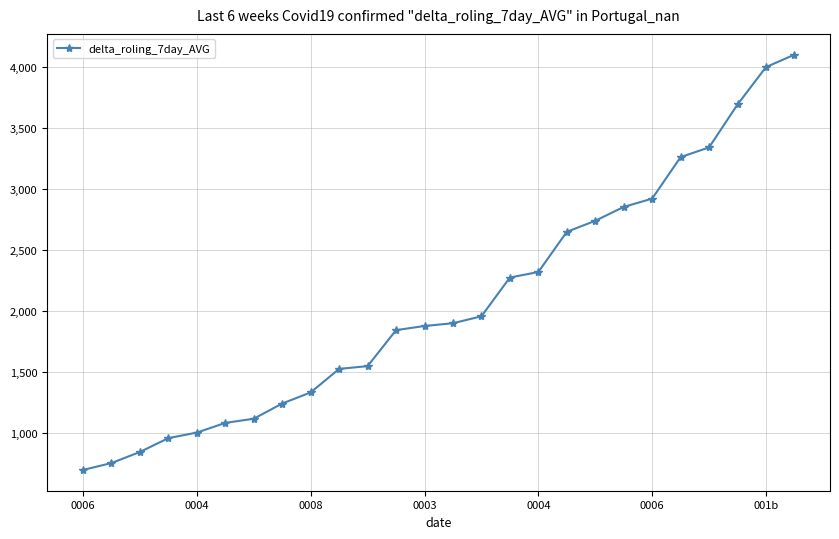

What is the greatest value displayed?

4100.0